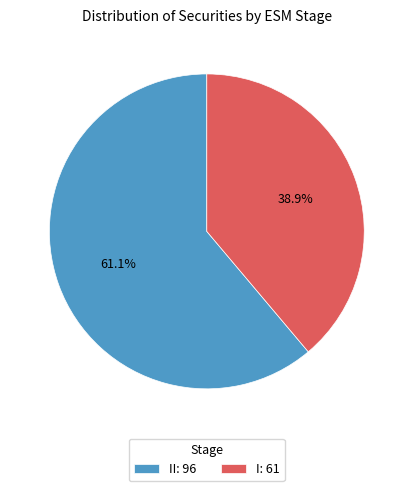

Does II: 96 account for over 50% of the chart?

Yes